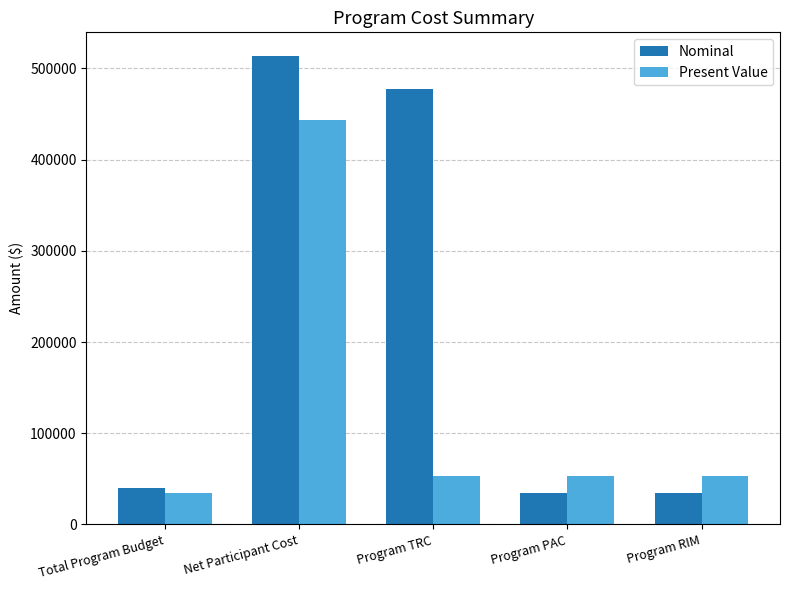

At Net Participant Cost, list the series in order from smallest to largest.

Present Value, Nominal